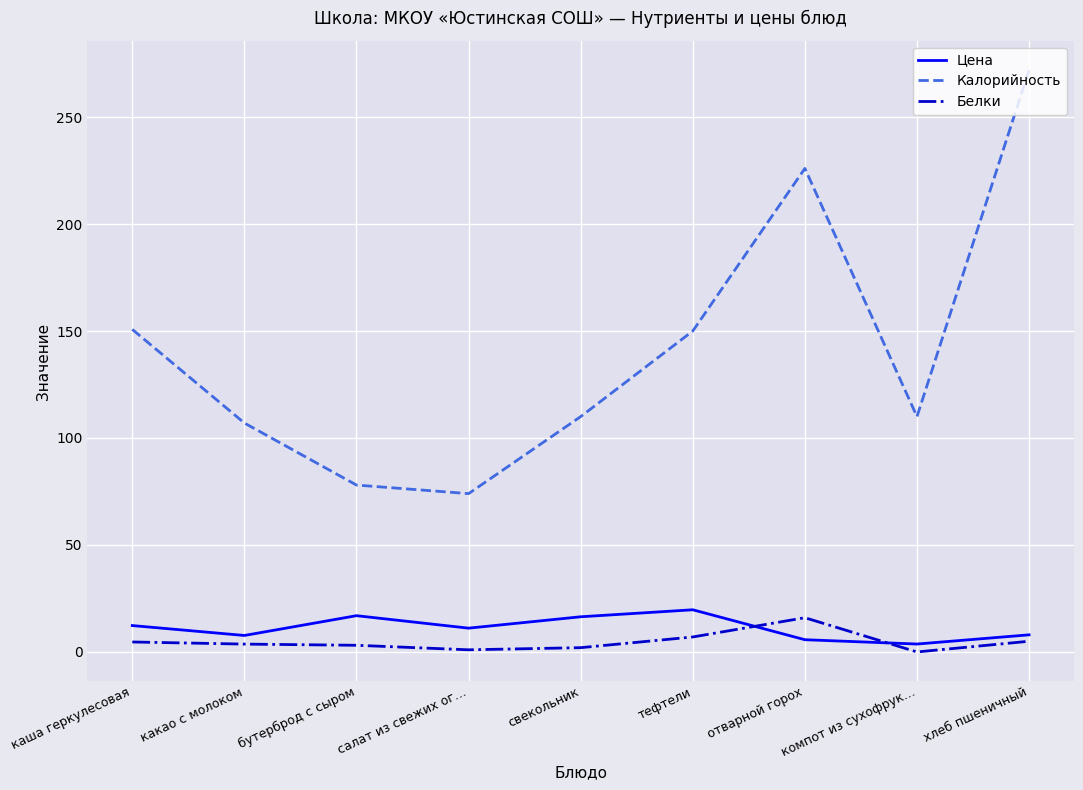

At which category does Калорийность reach its first local peak?

отварной горох